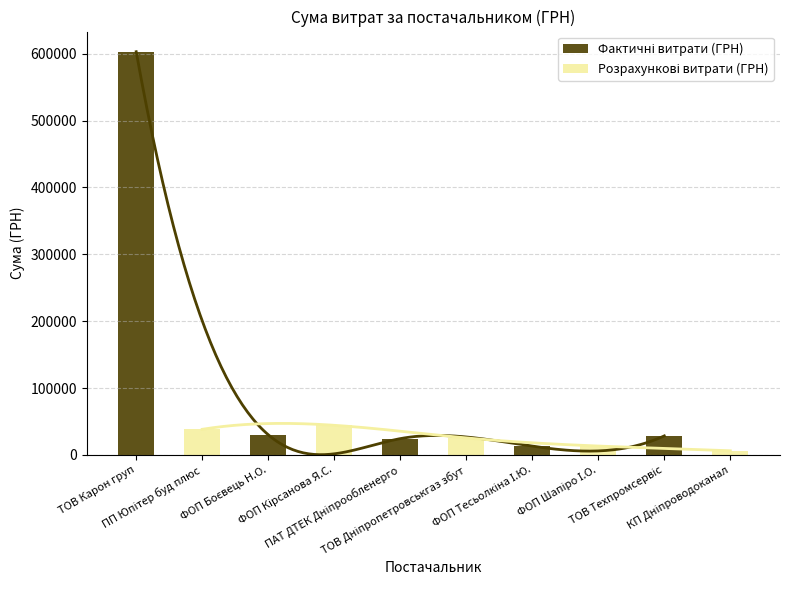

The Розрахункові витрати (ГРН) series shows 10896.3 at КП Дніпроводоканал. True or false?

False